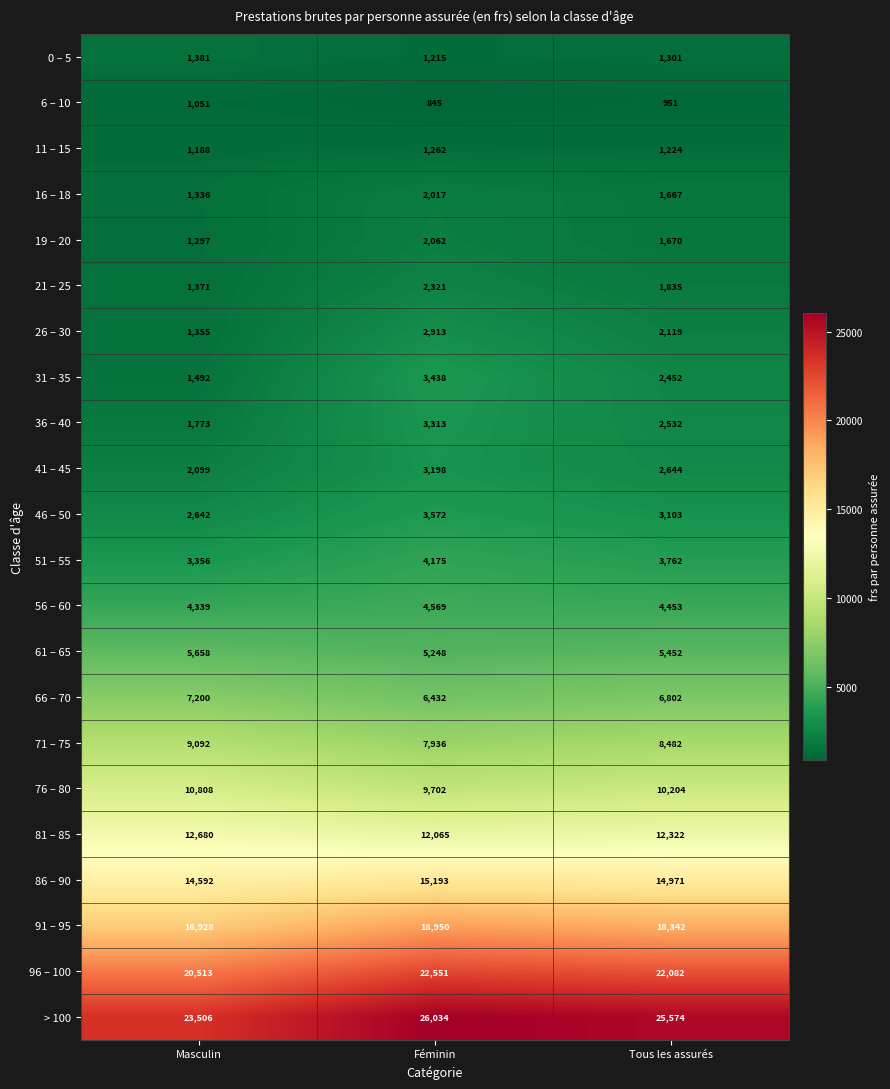

Is it true that 81 – 85 equals 17488 at Féminin?

False